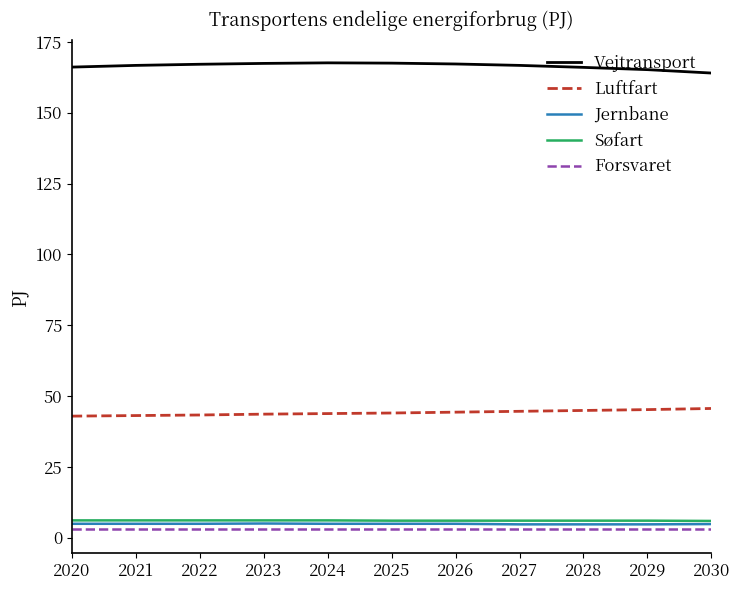

The Forsvaret series shows 2.9 at 2023. True or false?

True